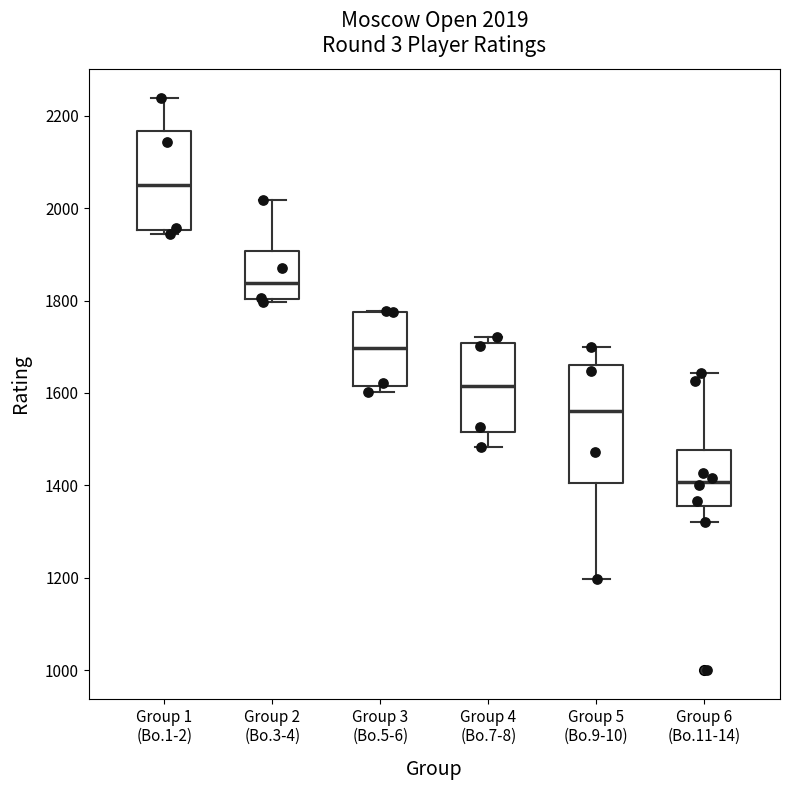

Which box has the lowest median line?

Group 6 (Bo.11-14)